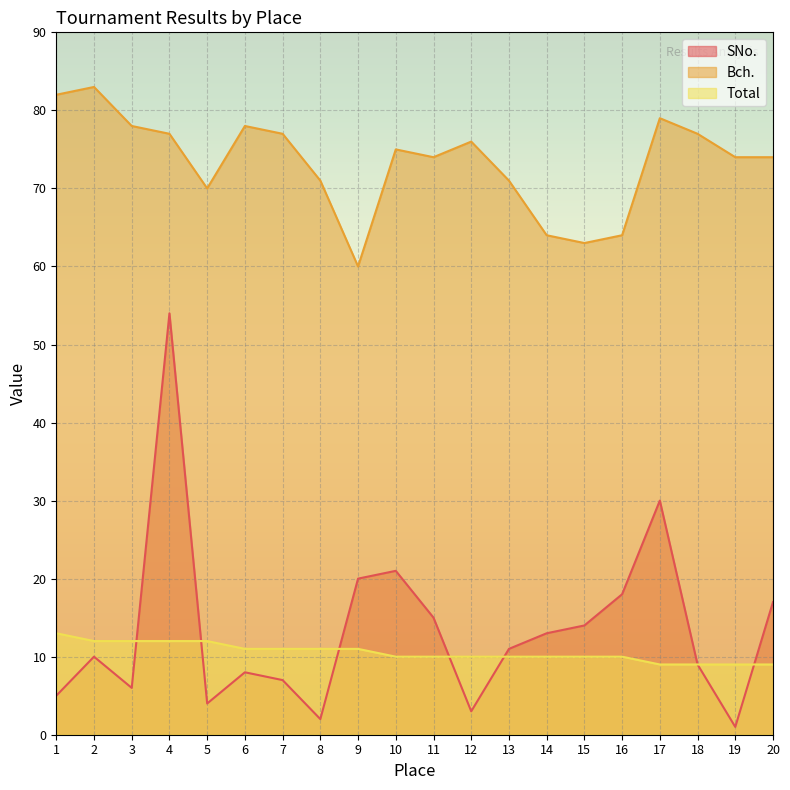

Count the number of data series in this chart.

3